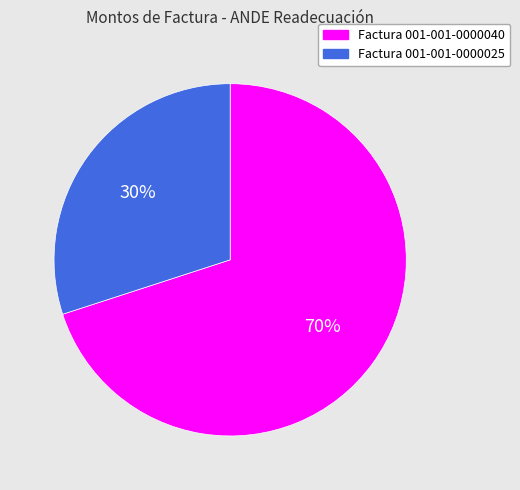

Is the sum of Factura 001-001-0000025 and Factura 001-001-0000040 greater than half?

Yes